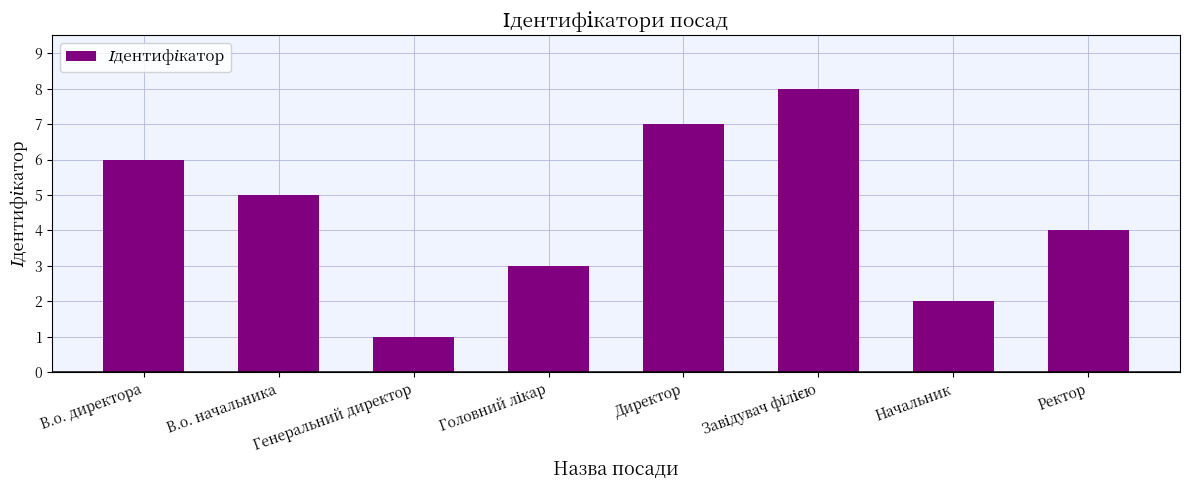

Which label corresponds to the smallest value in the chart?

Генеральний директор